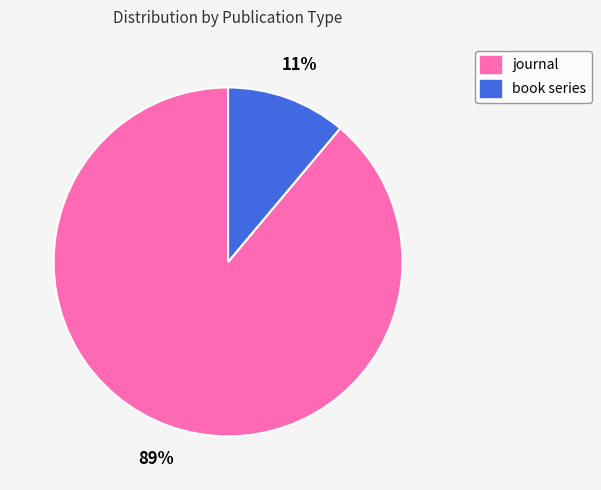

Combined, do journal and book series account for over 50%?

Yes